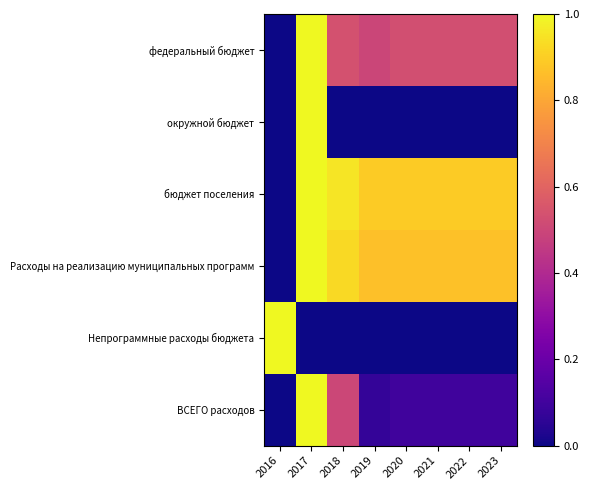

Reading left to right, list all the values displayed in this chart.

федеральный бюджет: 2016=0.0	2017=1.0	2018=0.5	2019=0.5	2020=0.5	2021=0.5	2022=0.5	2023=0.5
окружной бюджет: 2016=0.0	2017=1.0	2018=0.0	2019=0.0	2020=0.0	2021=0.0	2022=0.0	2023=0.0
бюджет поселения: 2016=0.0	2017=1.0	2018=1.0	2019=0.9	2020=0.9	2021=0.9	2022=0.9	2023=0.9
Расходы на реализацию муниципальных программ: 2016=0.0	2017=1.0	2018=0.9	2019=0.9	2020=0.9	2021=0.9	2022=0.9	2023=0.9
Непрограммные расходы бюджета: 2016=1.0	2017=0.0	2018=0.0	2019=0.0	2020=0.0	2021=0.0	2022=0.0	2023=0.0
ВСЕГО расходов: 2016=0.0	2017=1.0	2018=0.5	2019=0.1	2020=0.1	2021=0.1	2022=0.1	2023=0.1